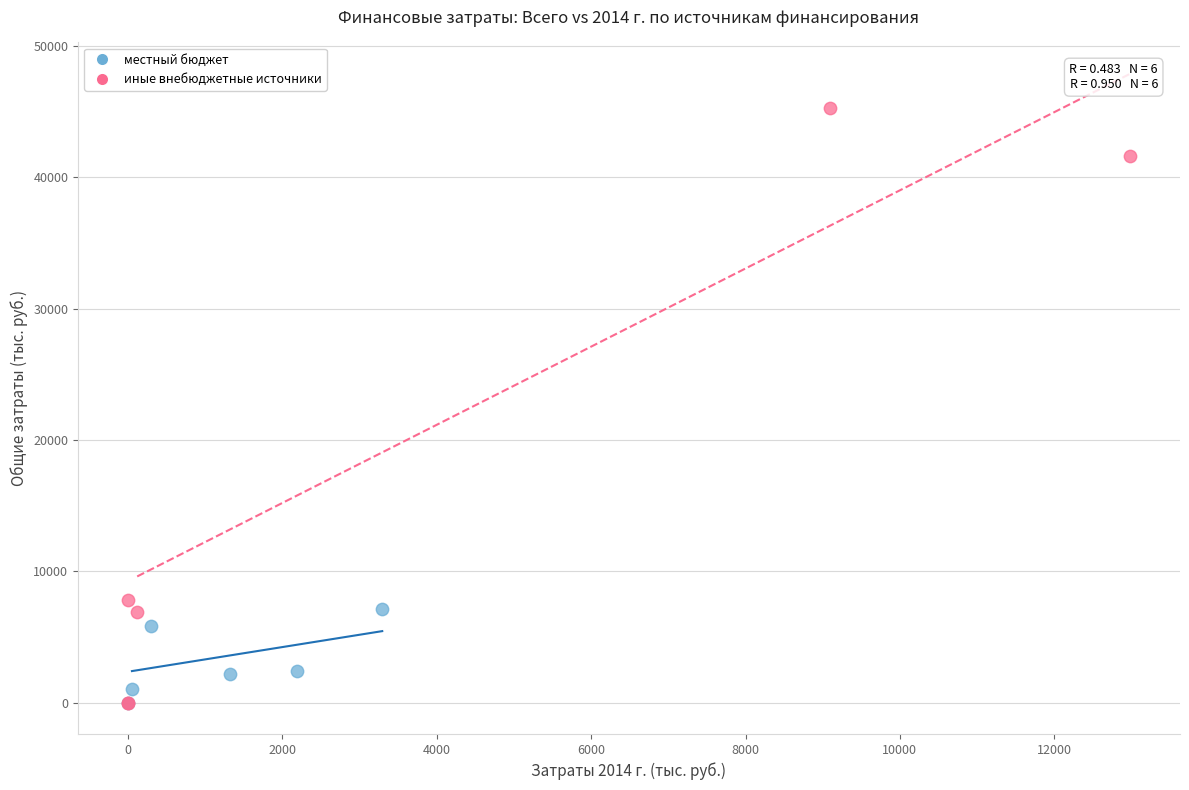

What are all the series names shown in the legend?

местный бюджет, иные внебюджетные источники